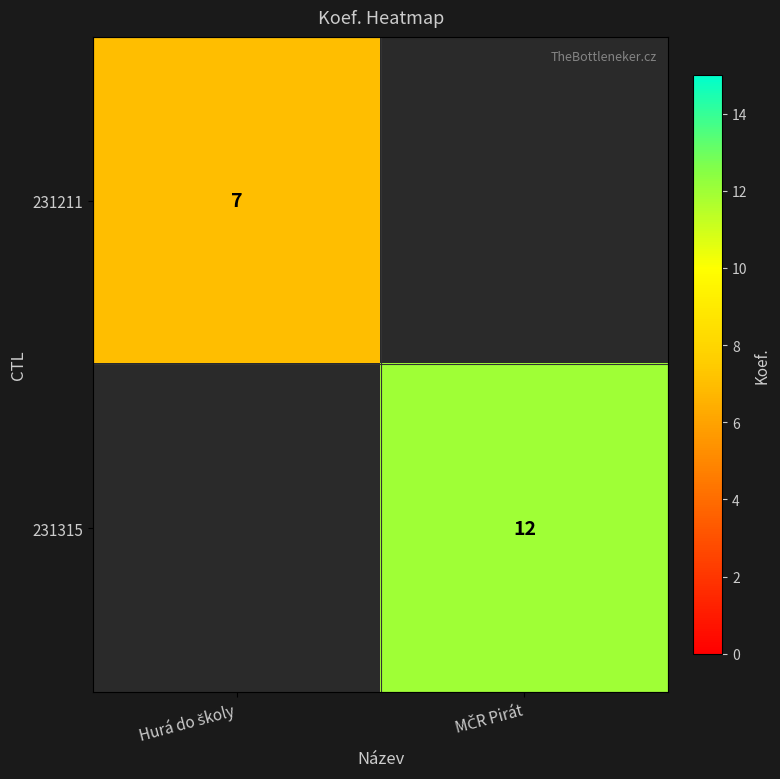

Rank the series by their average value, from highest to lowest.

231211, 231315